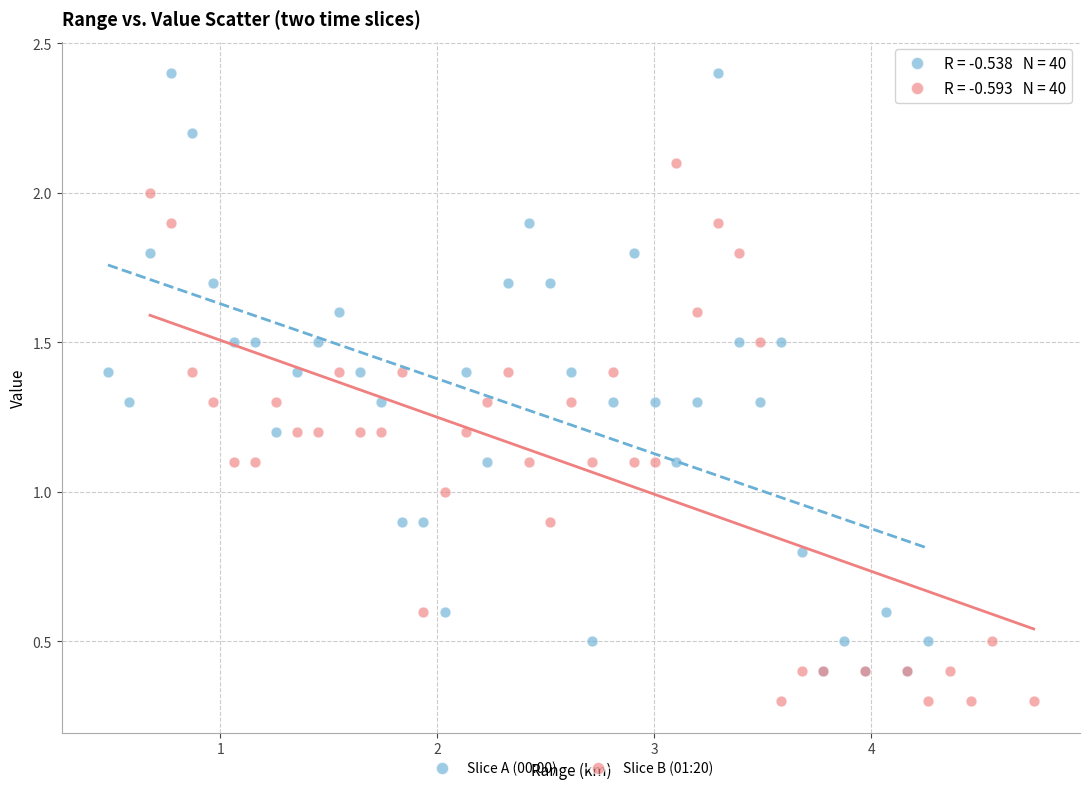

Which series contains the lowest Y value?

Slice B (01:20)